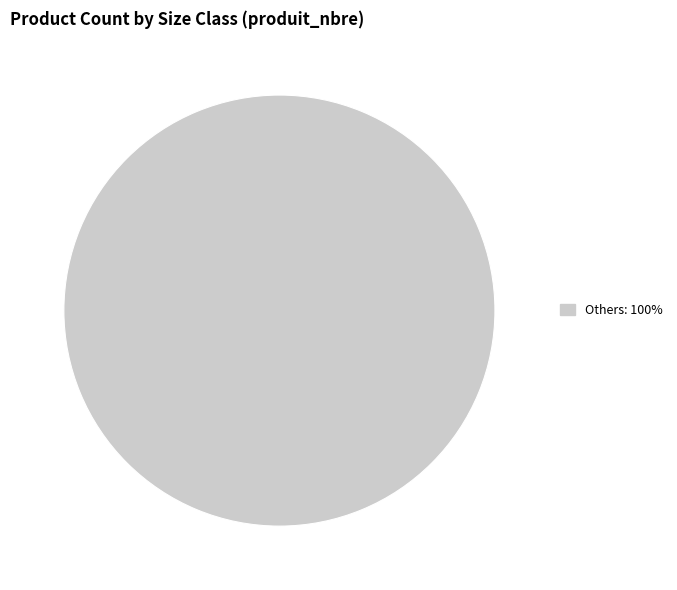

Count the number of slices in the pie.

1